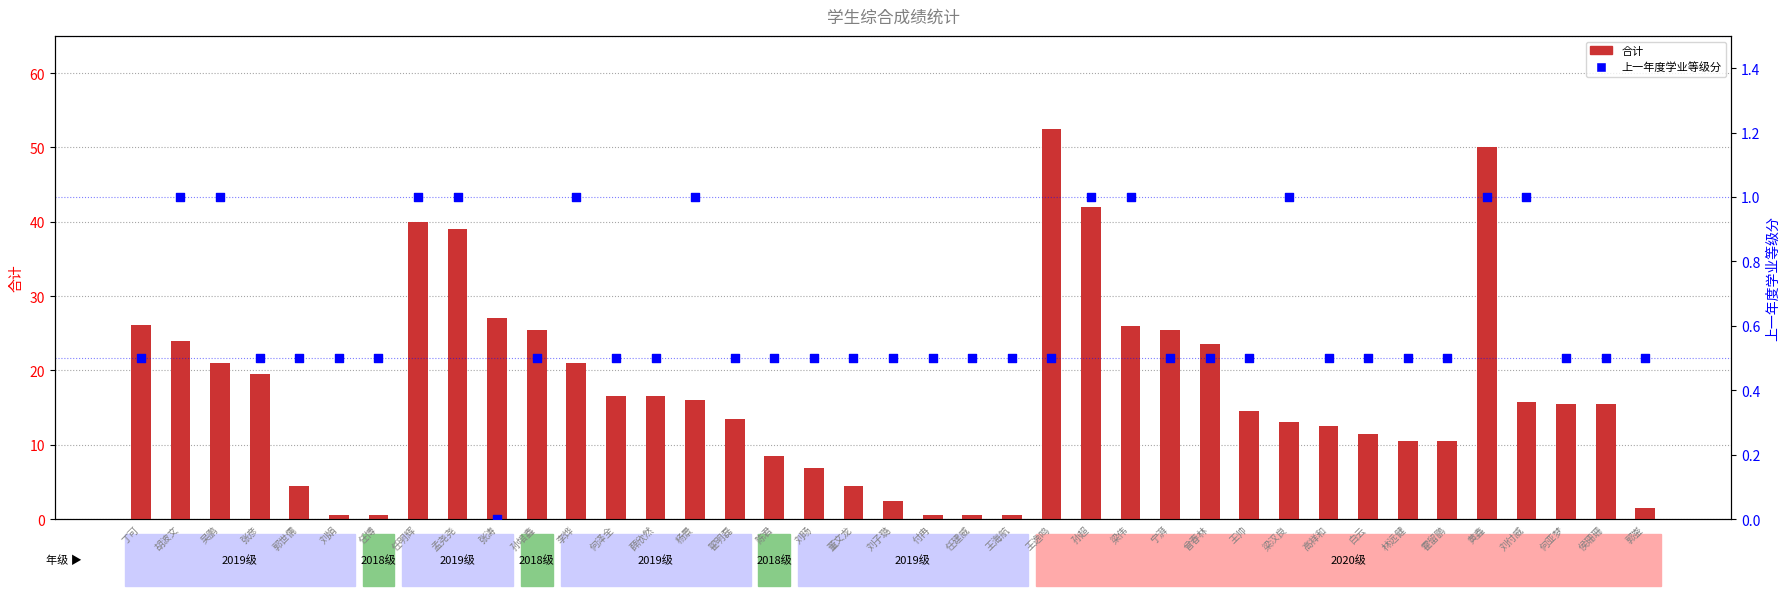

At how many categories does at least one series exceed 28?

5